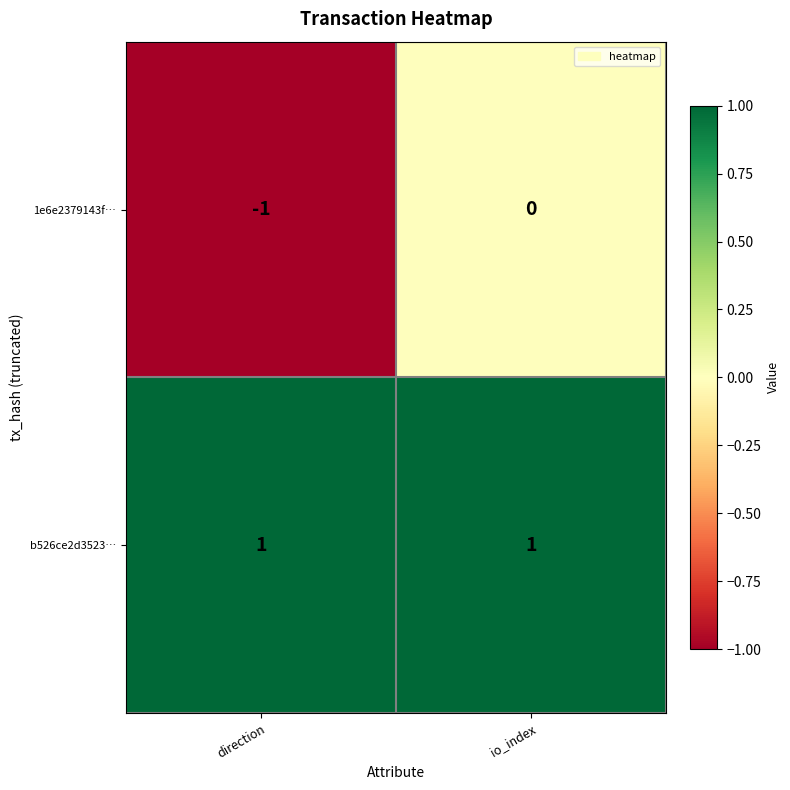

Is it true that 1e6e2379143f… equals -1 at direction?

True